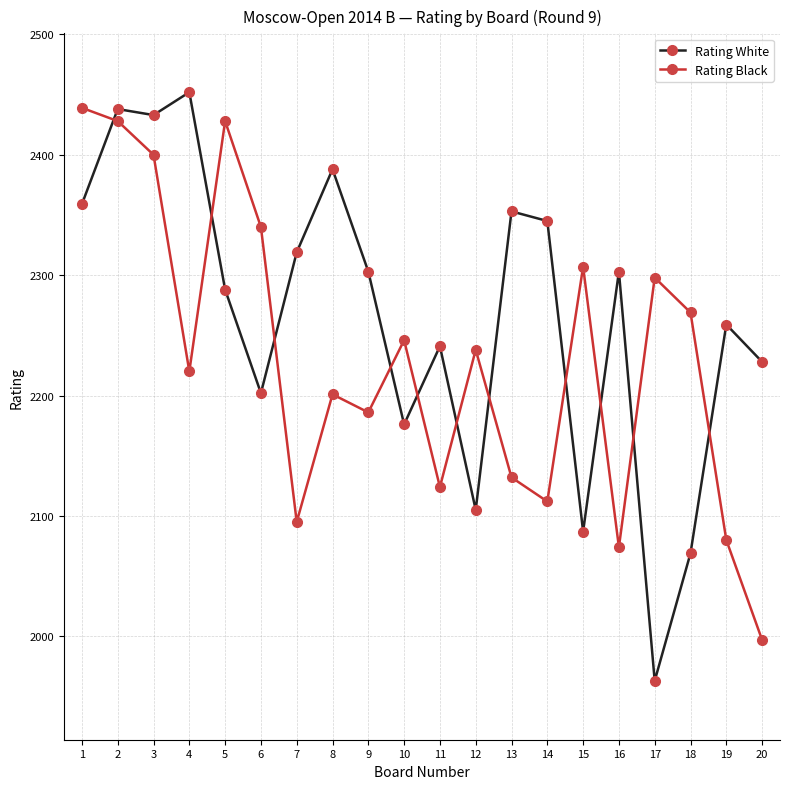

What is the value of the Rating White point at the 2nd from the left?

2438